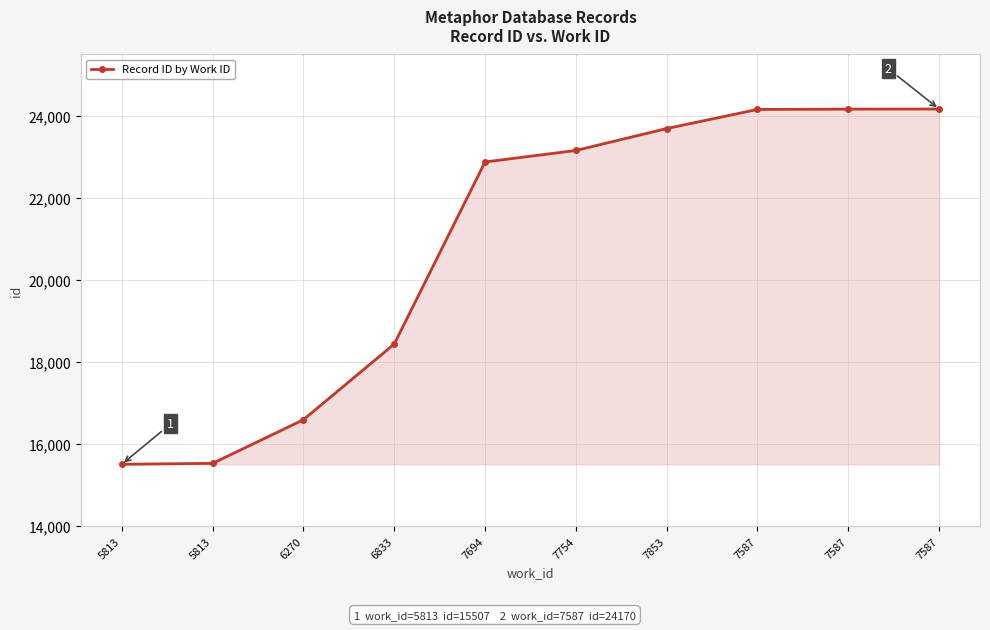

Between 7694 and 7587, which is larger?

7587